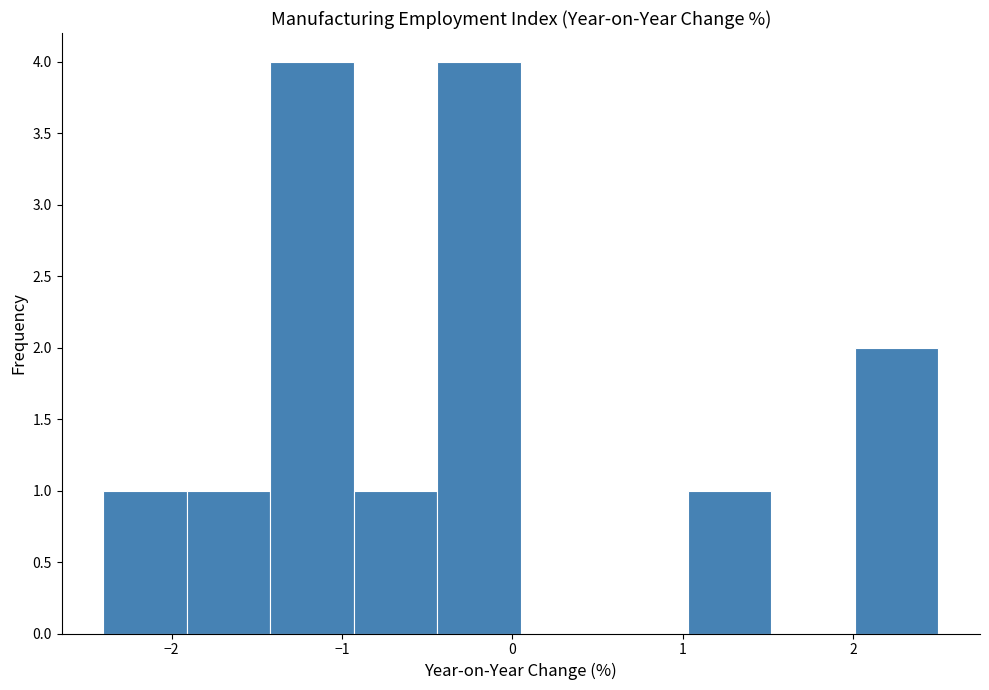

Reading left to right, transcribe this chart: for each bar, give the range it covers on the x-axis and its height. Neither the bar edges nor the heights are printed on the chart, so give them approximately, as read against the axes.

-2.40 to -1.91: 1
-1.91 to -1.42: 1
-1.42 to -0.93: 4
-0.93 to -0.44: 1
-0.44 to 0.05: 4
0.05 to 0.54: 0
0.54 to 1.03: 0
1.03 to 1.52: 1
1.52 to 2.01: 0
2.01 to 2.50: 2